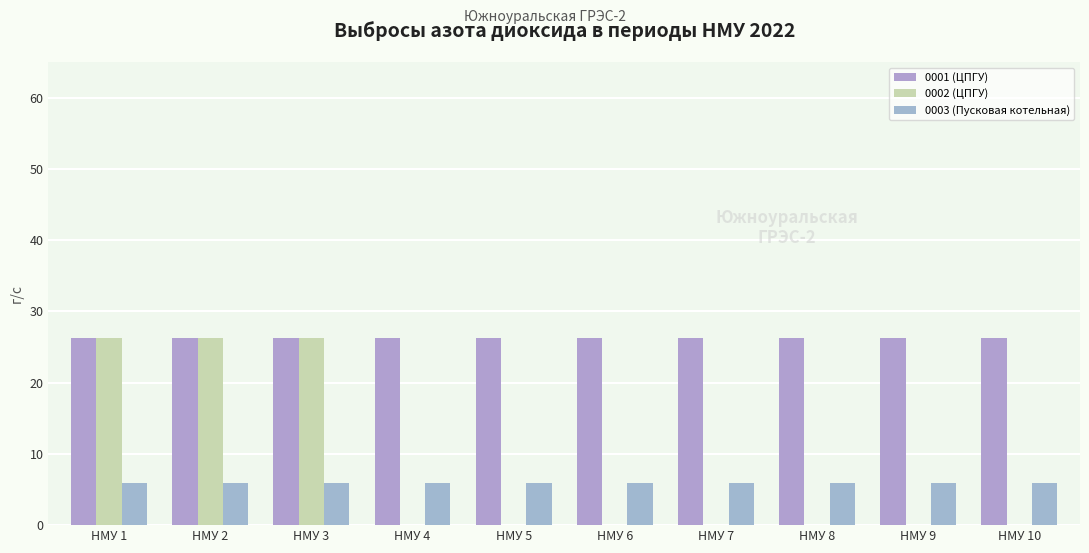

How many data points does each series have?

10